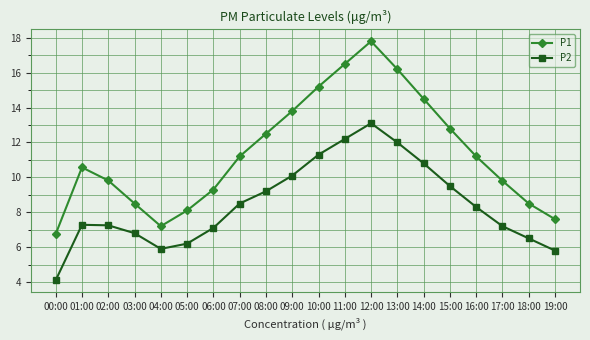

What are all the series names shown in the legend?

P1, P2